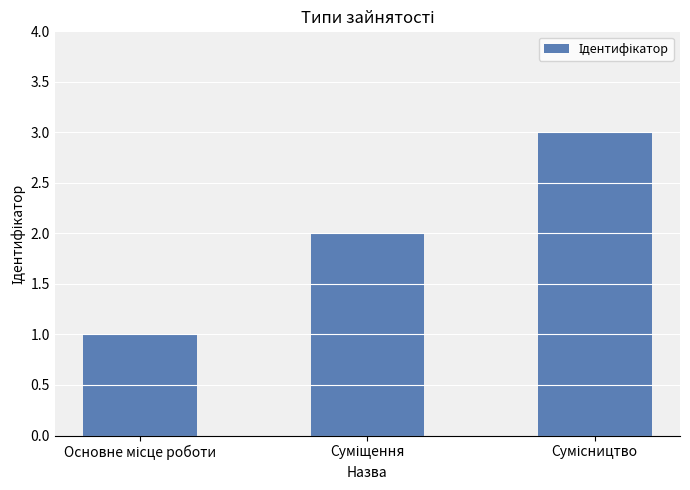

What is the greatest value displayed?

3